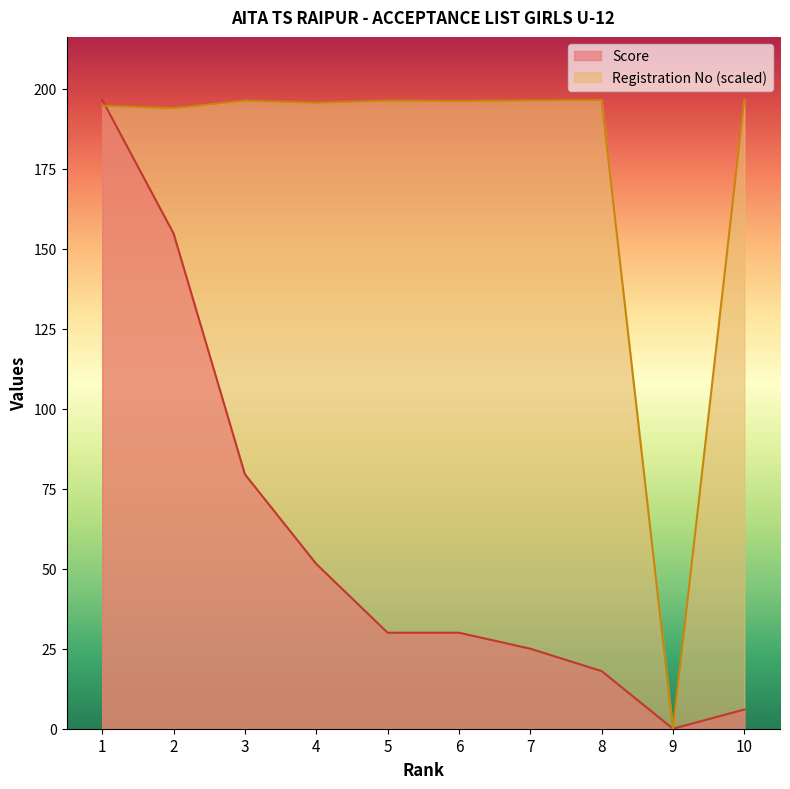

What are all the series names shown in the legend?

Score, Registration No (scaled)